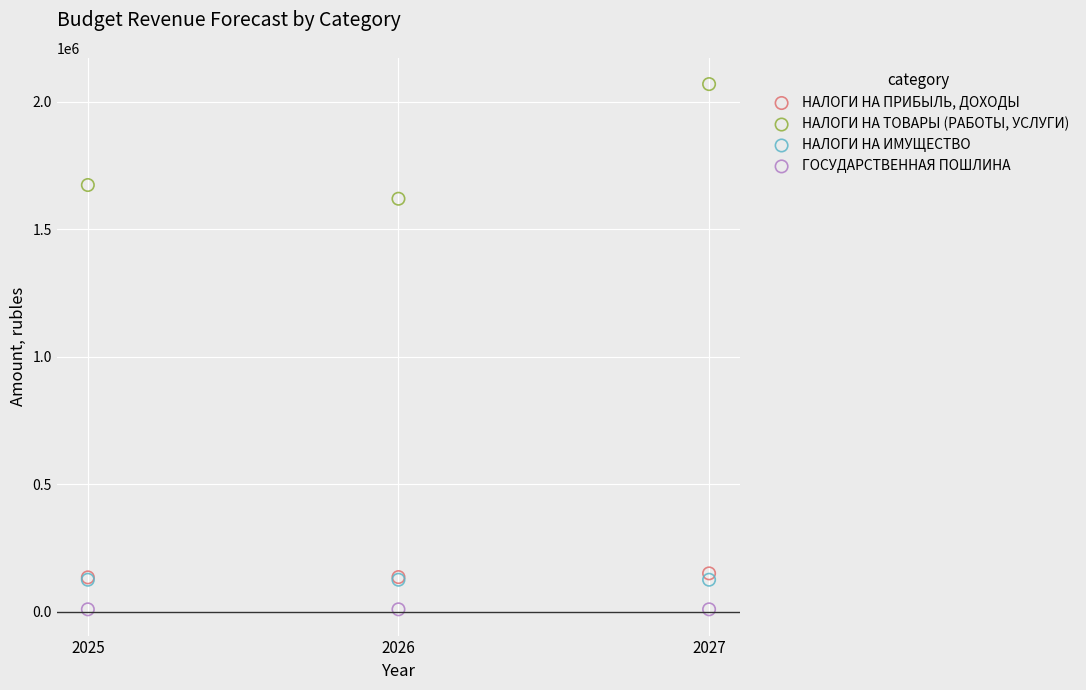

Across all series, what Y value is closest to 1038650?

1618800